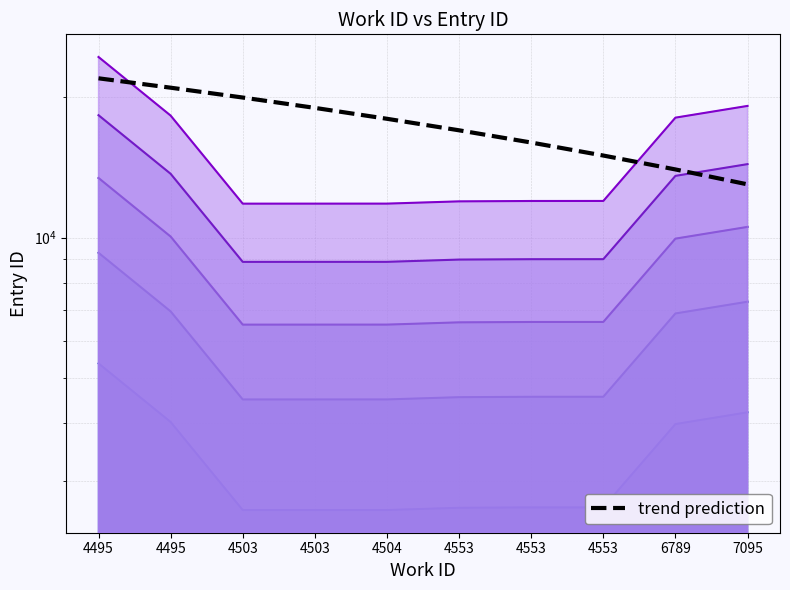

Is it true that series_0 equals 39962.5 at 4495?

False